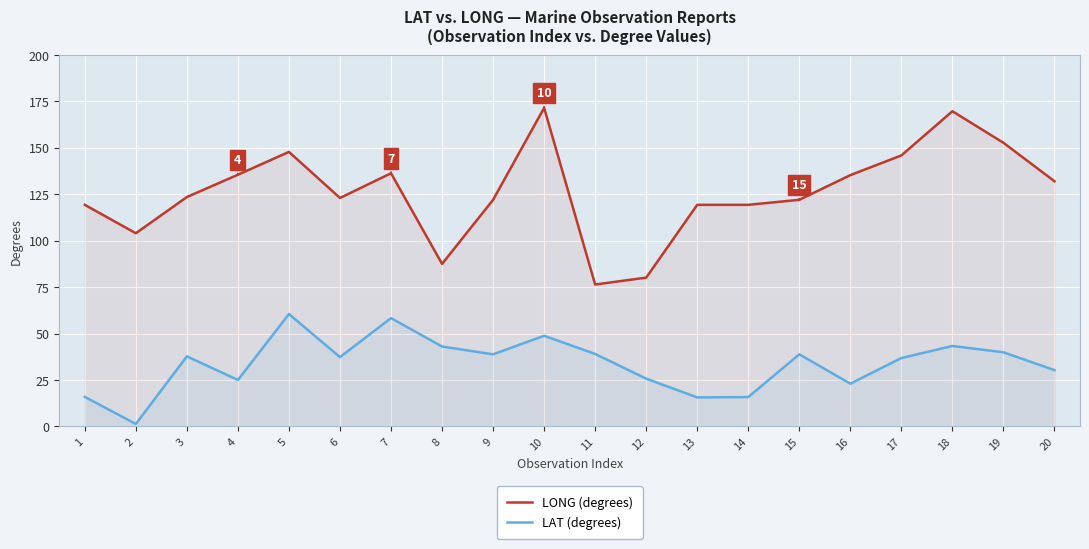

What value does the LAT (degrees) series have at 17?

36.8